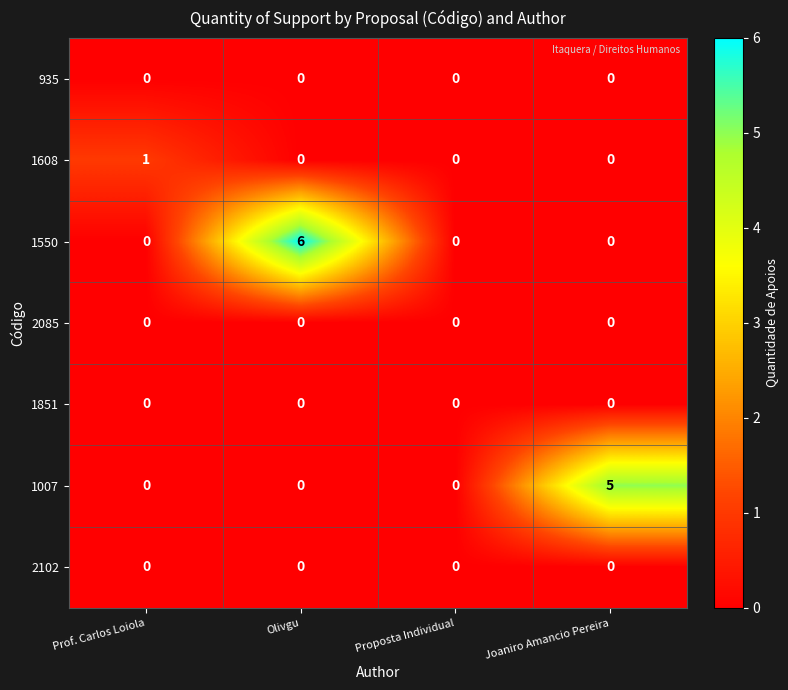

At which category does the chart reach its peak across all series?

Olivgu